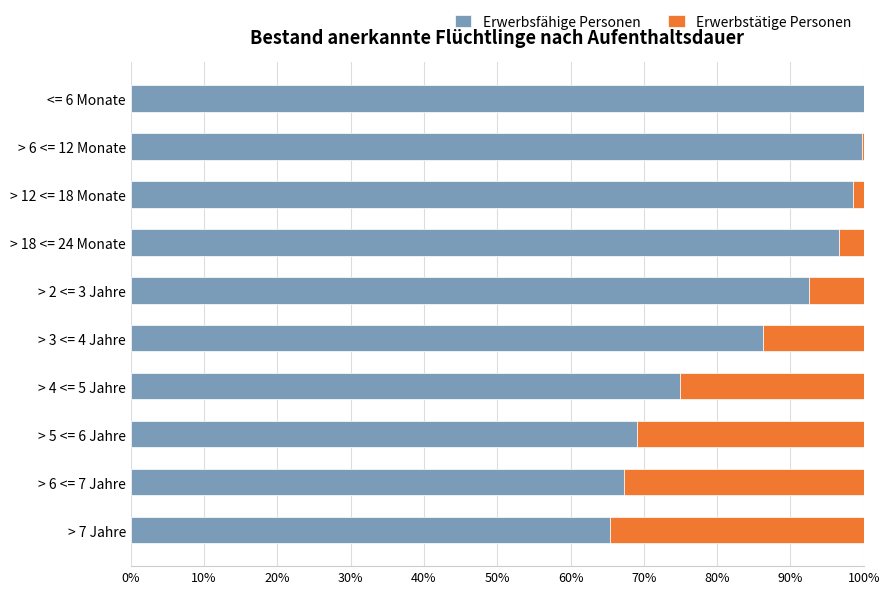

What is the sum of the Erwerbsfähige Personen values at > 7 Jahre and > 2 <= 3 Jahre?

157.9